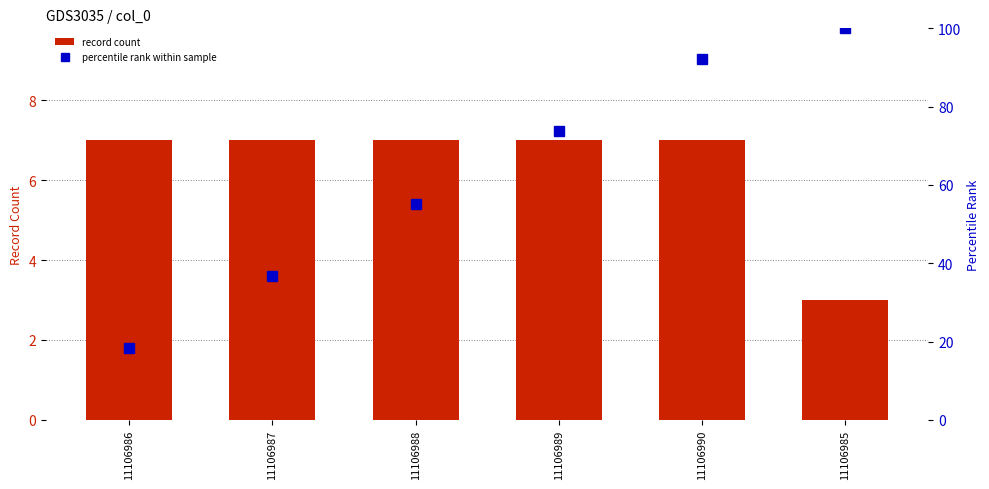

Reading left to right, transcribe all the data shown in this chart.

record count: 7.0	7.0	7.0	7.0	7.0	3.0
percentile rank within sample: 18.4	36.8	55.3	73.7	92.1	100.0